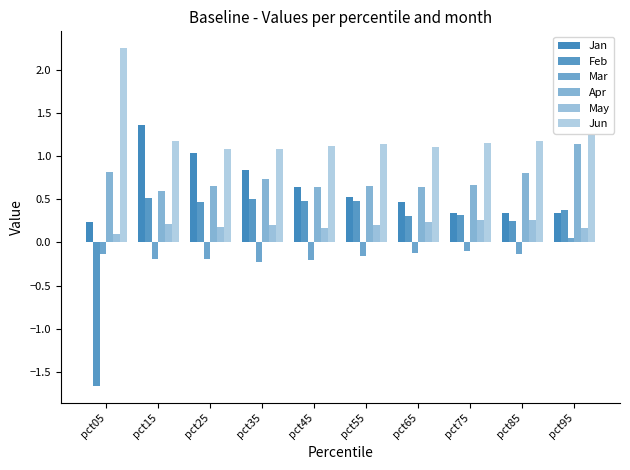

Count the number of categories in the chart.

10